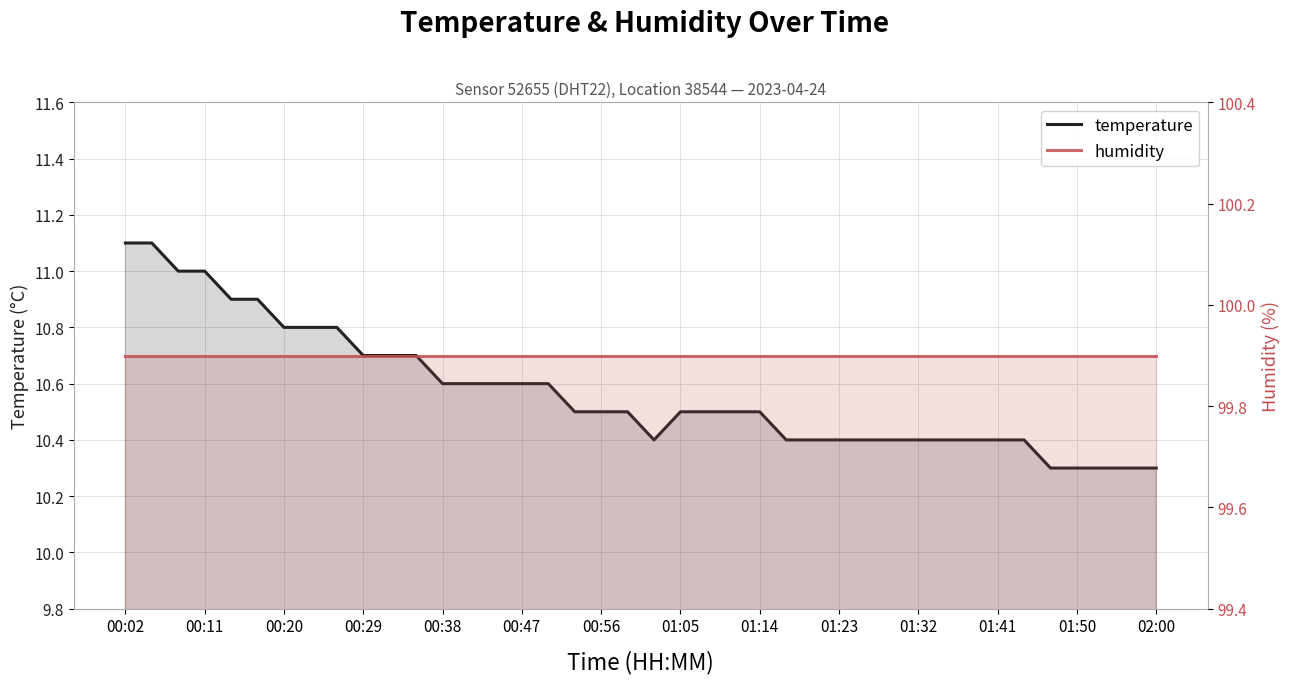

What is the greatest value displayed?

99.9